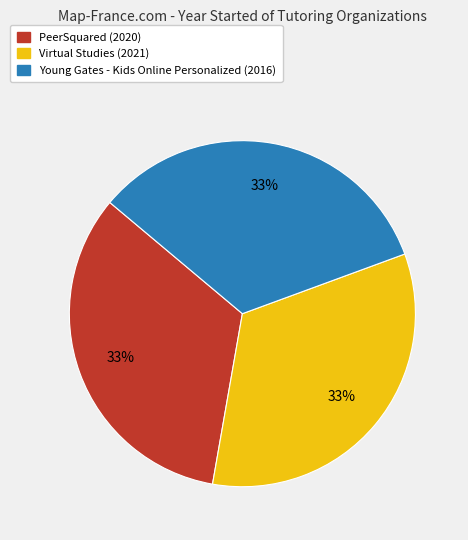

Do Young Gates - Kids Online Personalized and Virtual Studies together represent more than half of the pie?

Yes